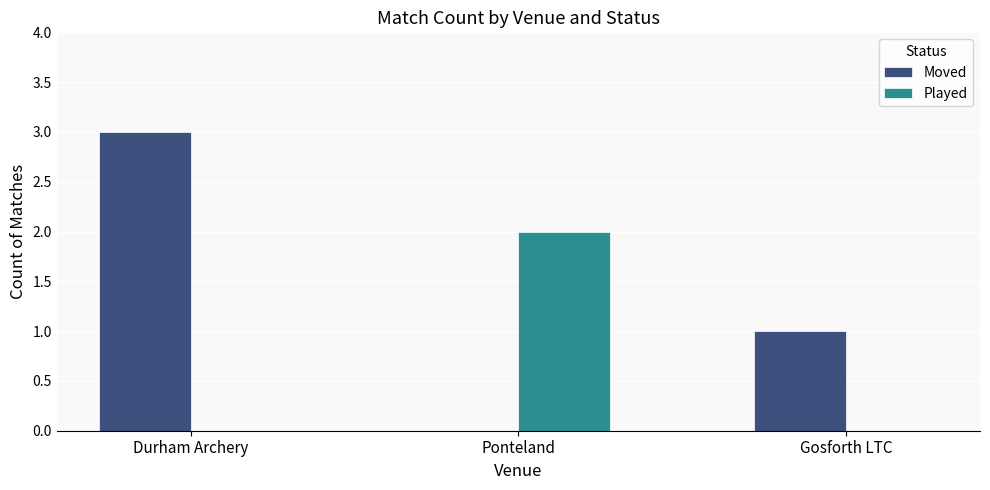

At which label does Moved reach its peak?

Durham Archery